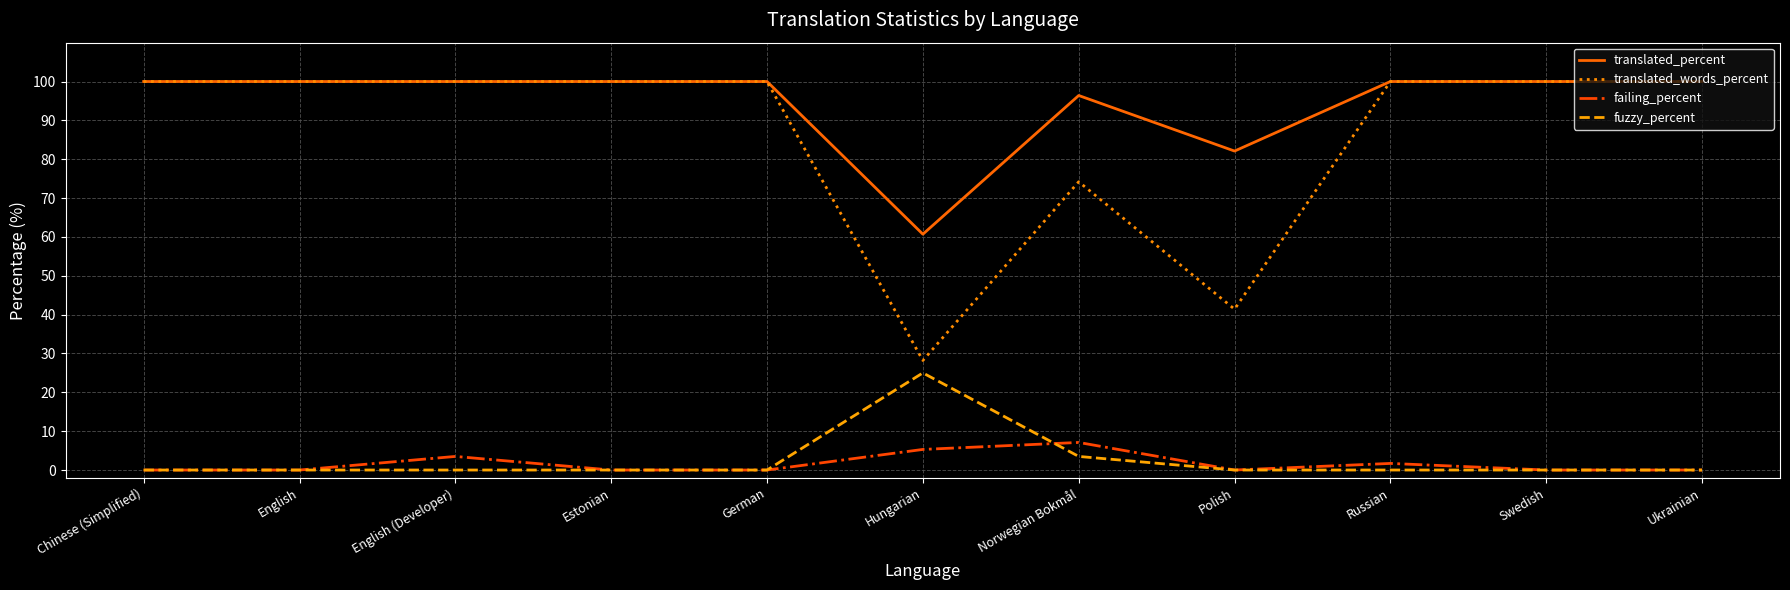

What is the difference between the maximum and minimum values in the fuzzy_percent series?

25.0